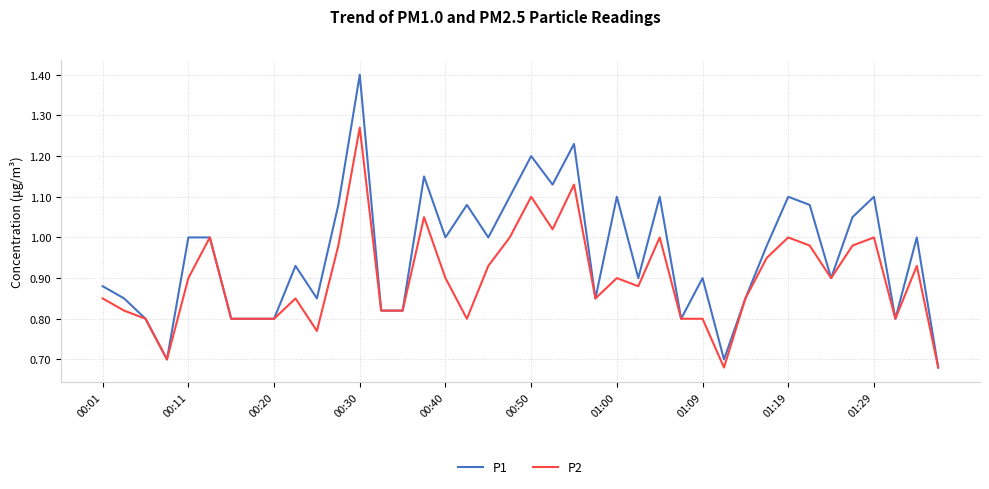

Which series has the largest range (max minus min)?

P1